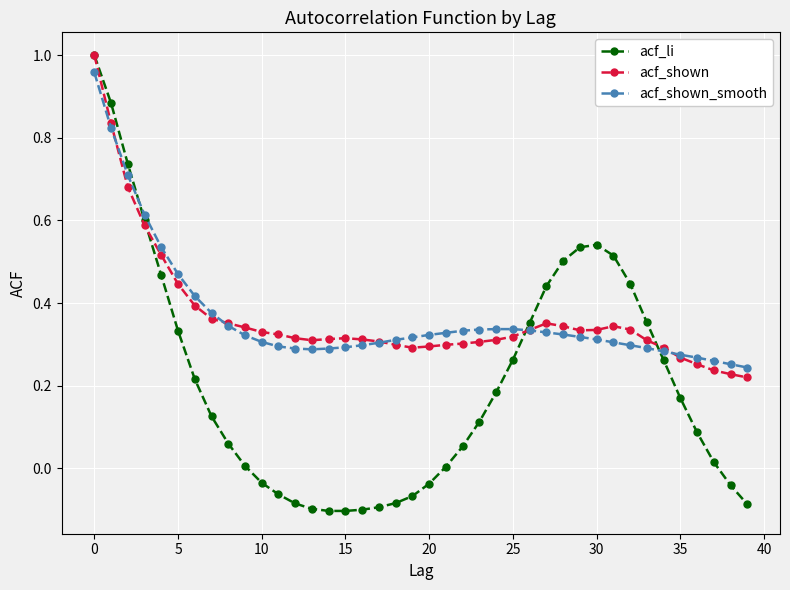

Which series has the largest range (max minus min)?

acf_li